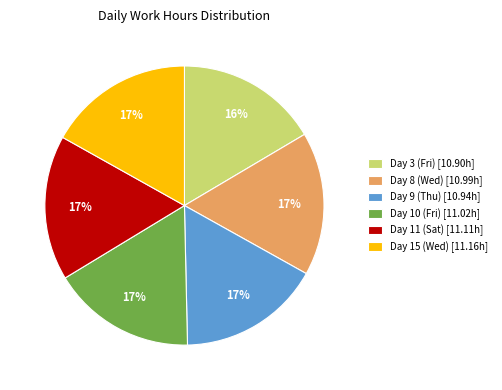

To the nearest percent, what is the average slice percentage?

17%